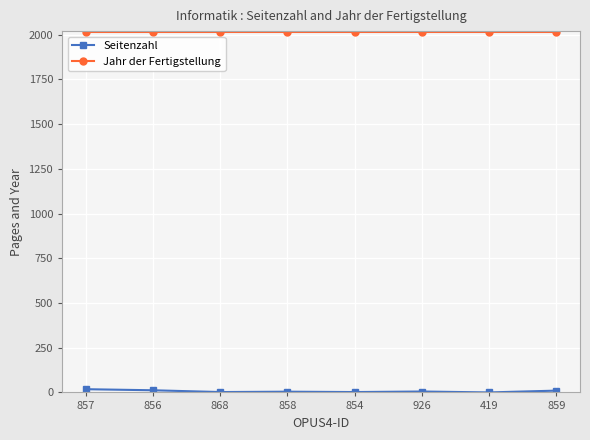

At how many categories does at least one series exceed 1793?

8